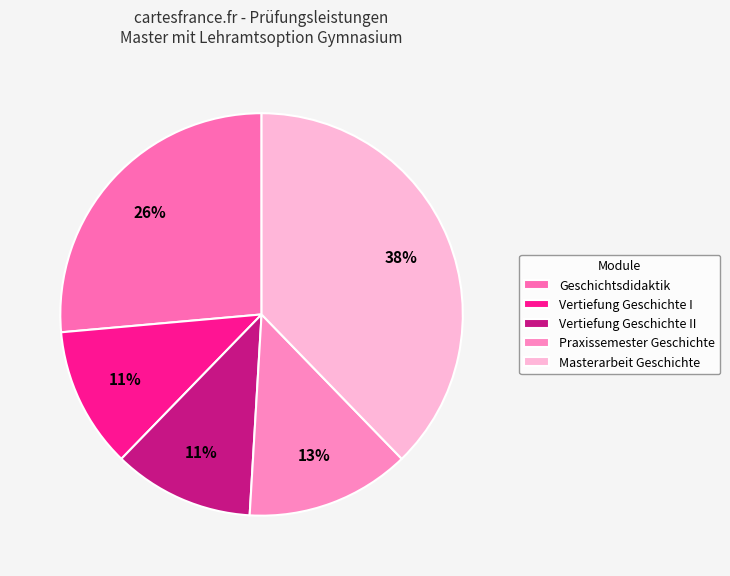

What is the ratio of the value at Vertiefung Geschichte I to the value at Vertiefung Geschichte II?

1.0